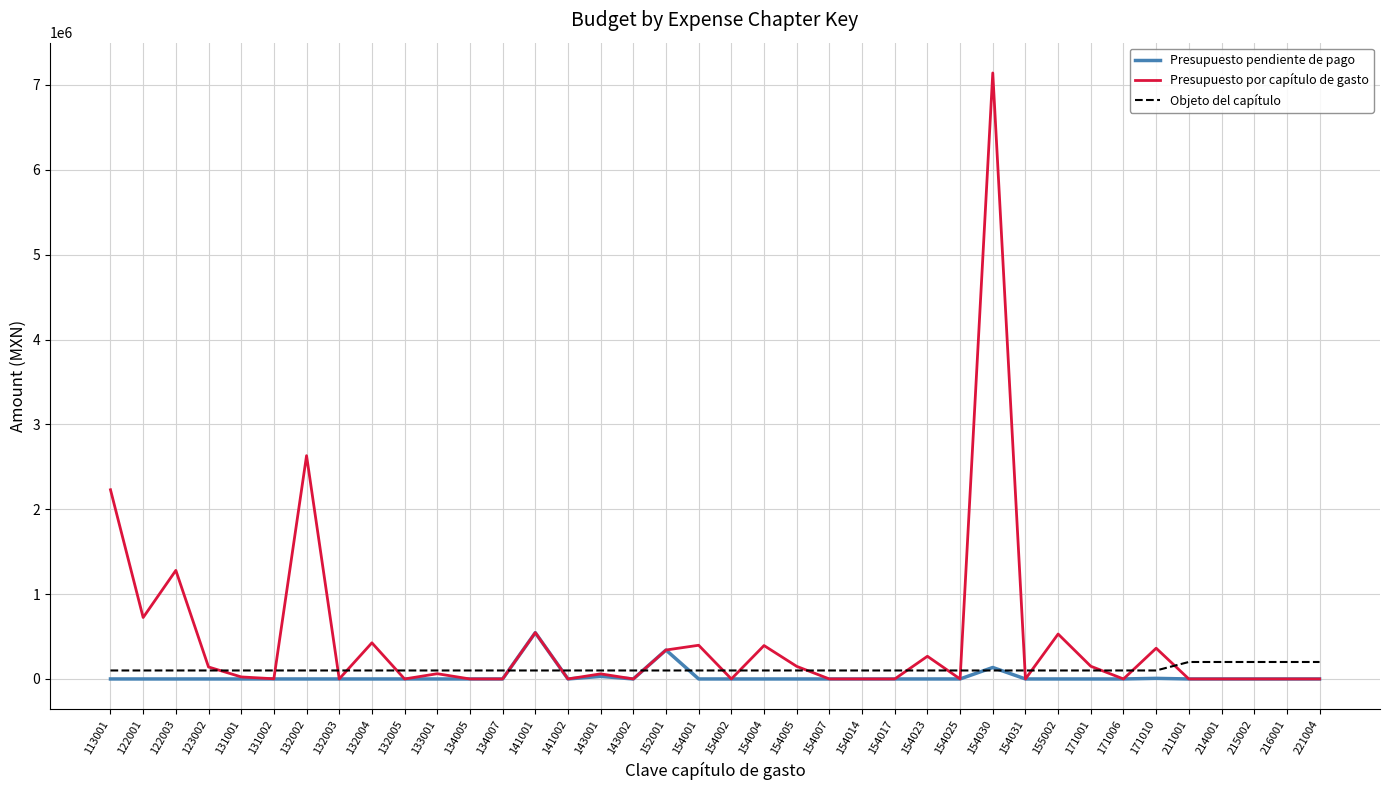

Which series has the widest spread of values?

Presupuesto por capítulo de gasto